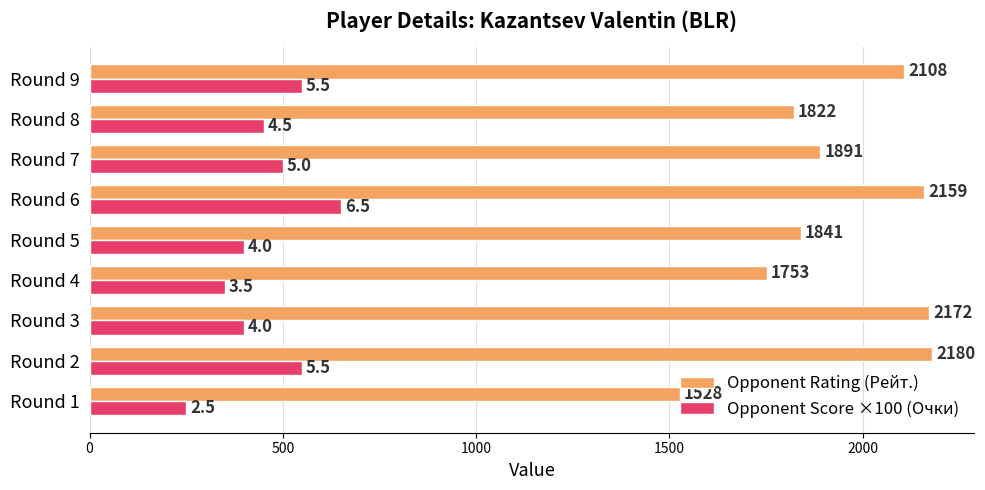

At which label is Opponent Score ×100 (Очки) closest to 450?

Round 8